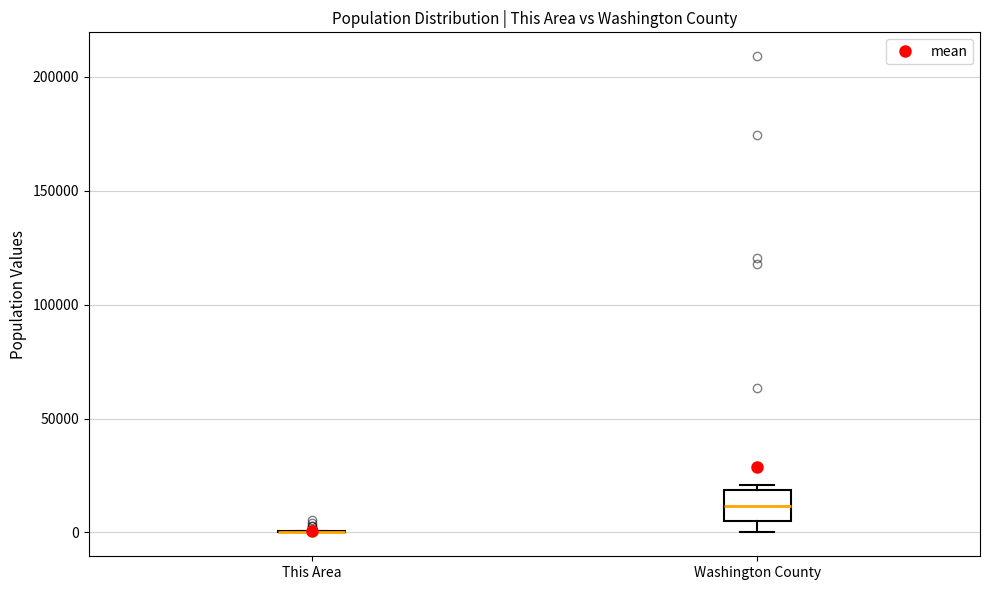

Which box is the tallest, from its lower edge to its upper edge?

Washington County